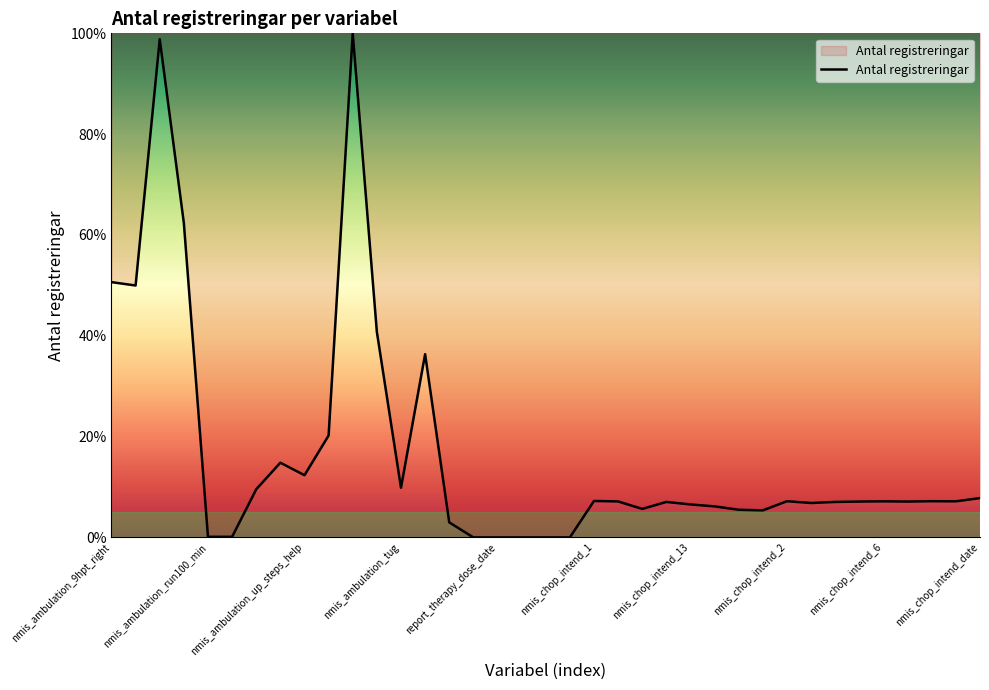

What is the difference between the maximum and minimum values?

100.0